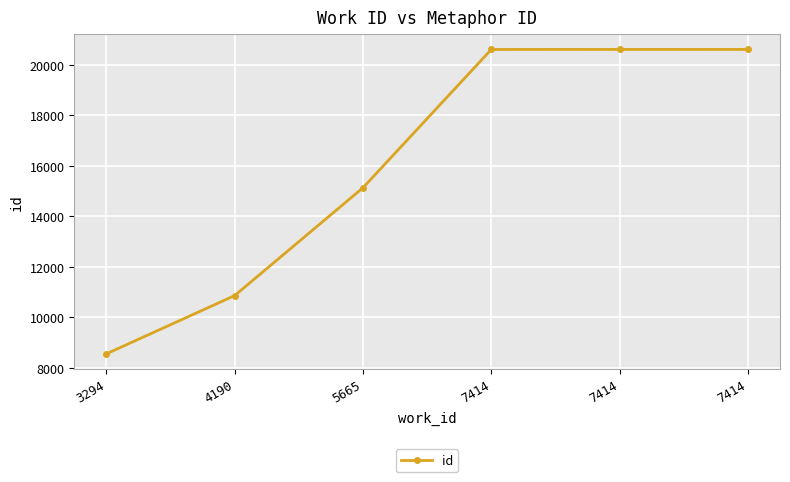

How many lines are shown in the chart?

1